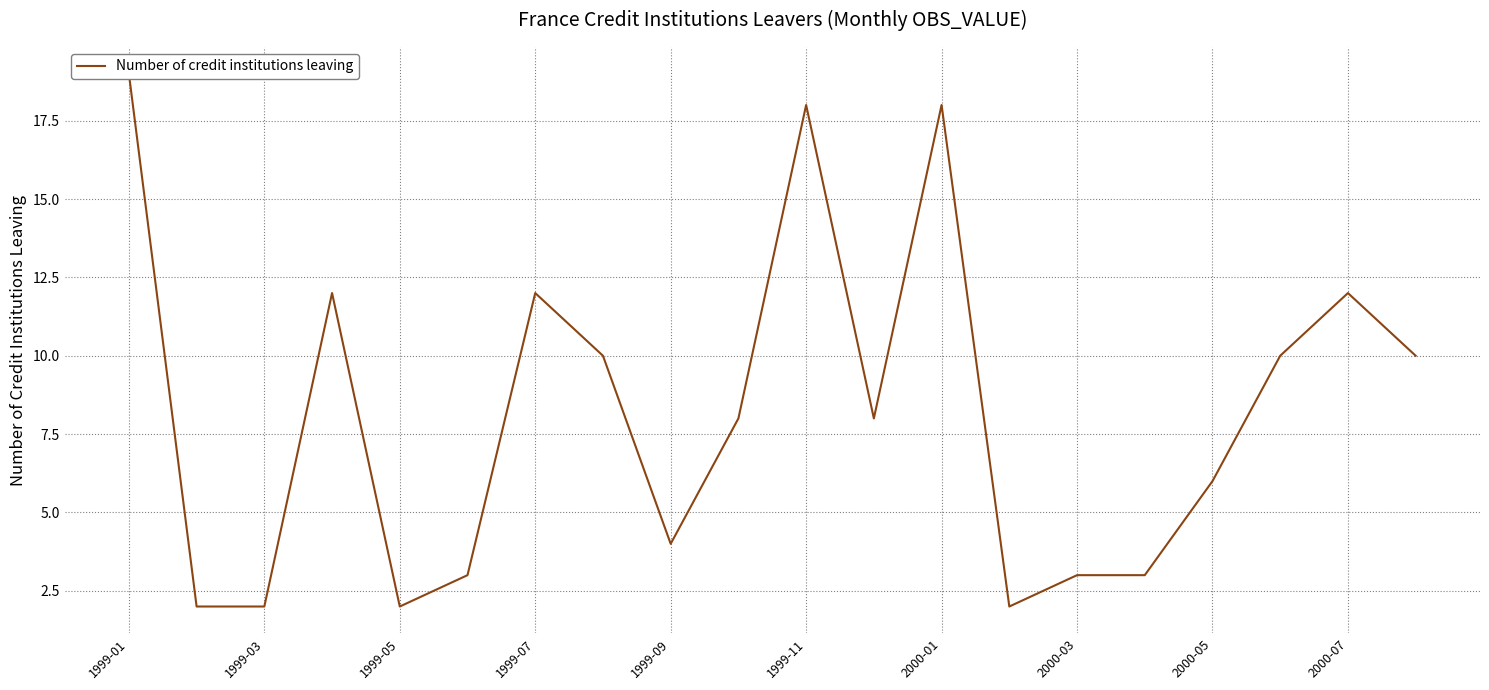

What is the change in value from 1999-05 to 15?

+1